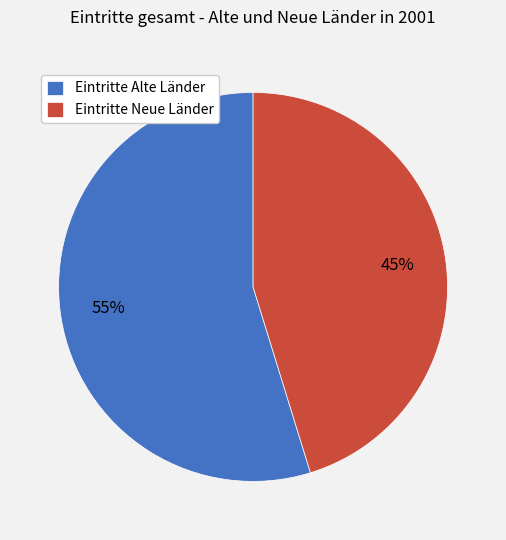

What percentage is the Eintritte Alte Länder slice, to the nearest percent?

55%